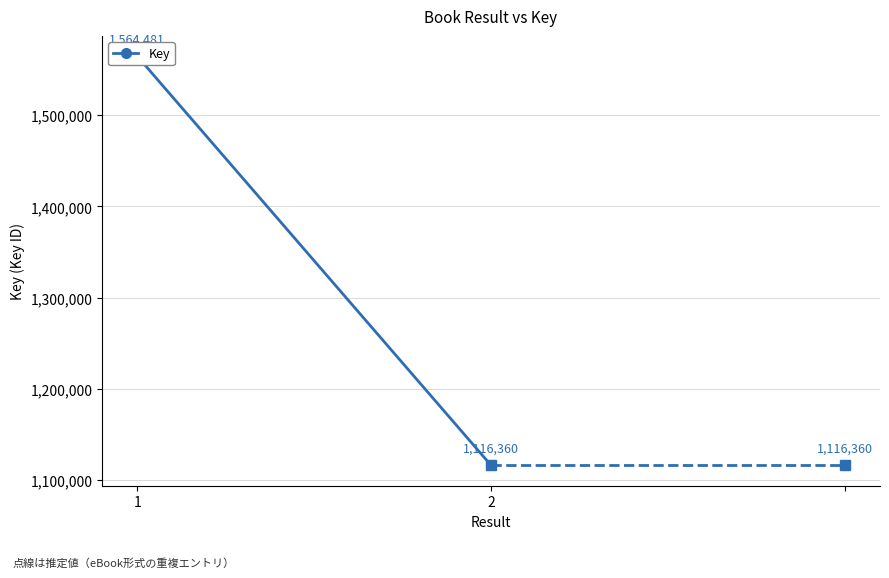

How many series are shown in this chart?

1